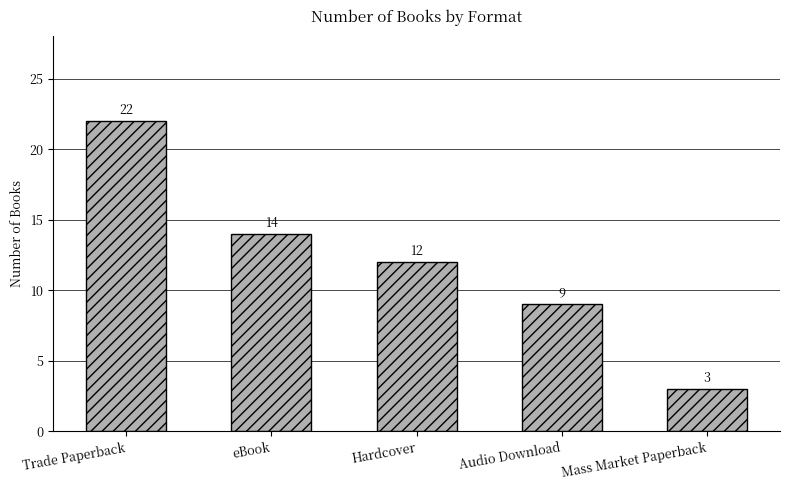

How many bars are there in total?

5